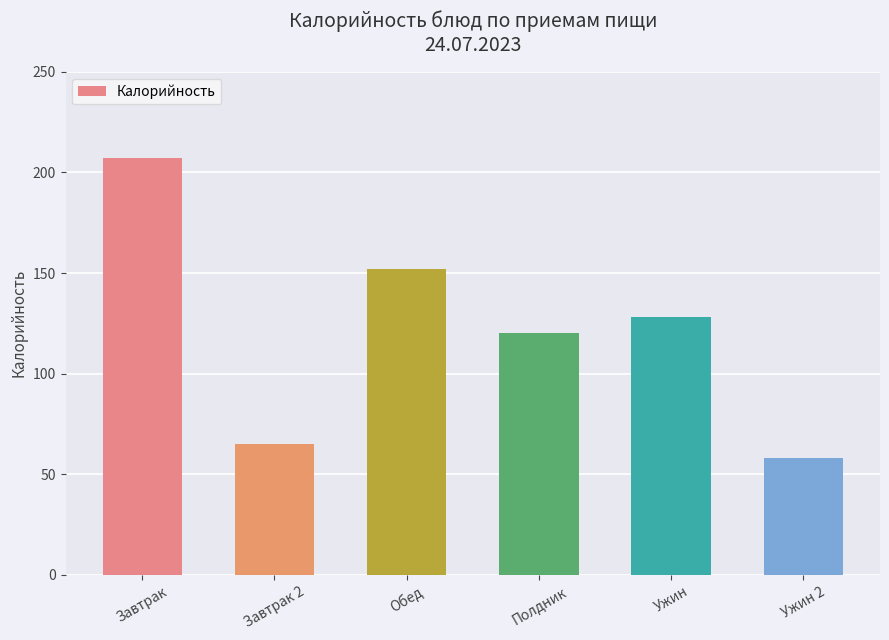

Rank the categories by value from lowest to highest.

Ужин 2, Завтрак 2, Полдник, Ужин, Обед, Завтрак